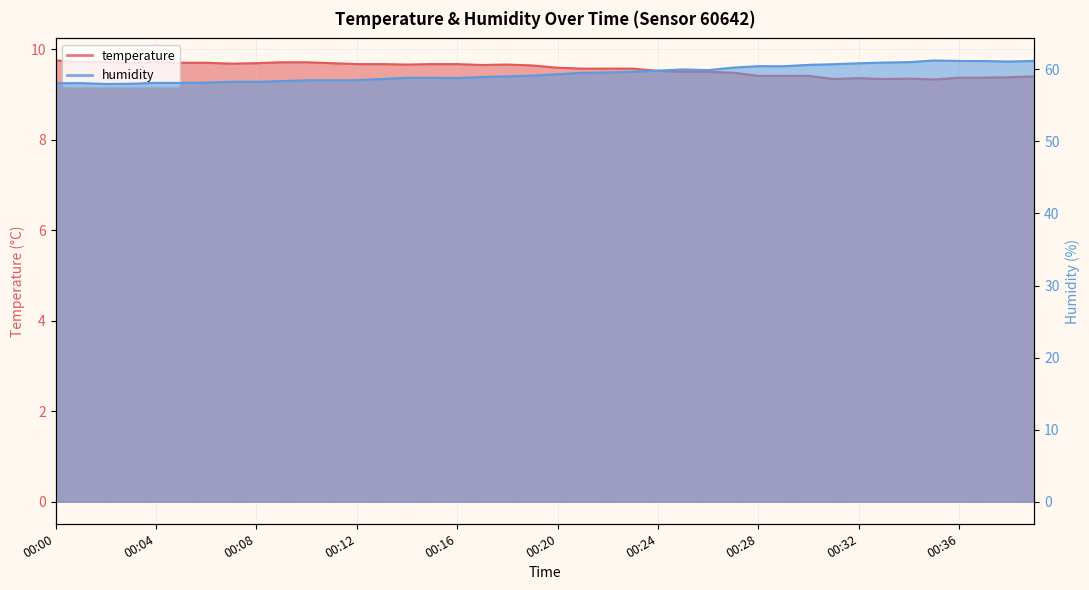

List the series in order of their peak value, highest first.

humidity, temperature